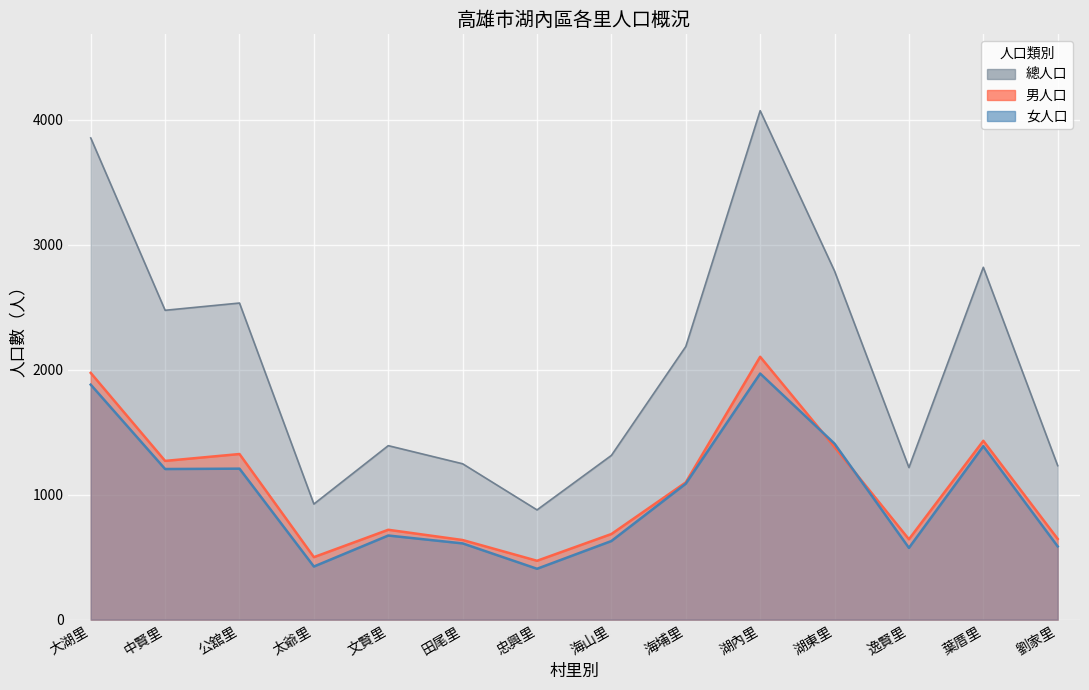

At which label does 女人口 reach its minimum?

忠興里